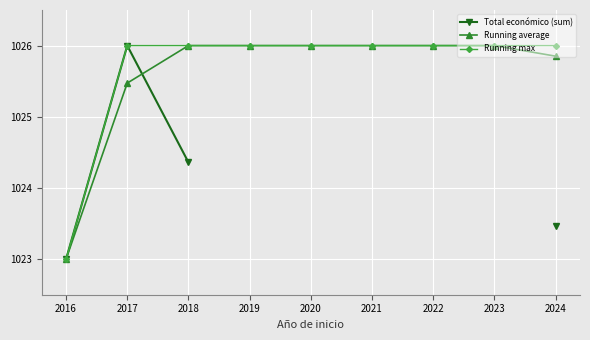

True or false: Running average has a value of 637.1 at 2016.

False